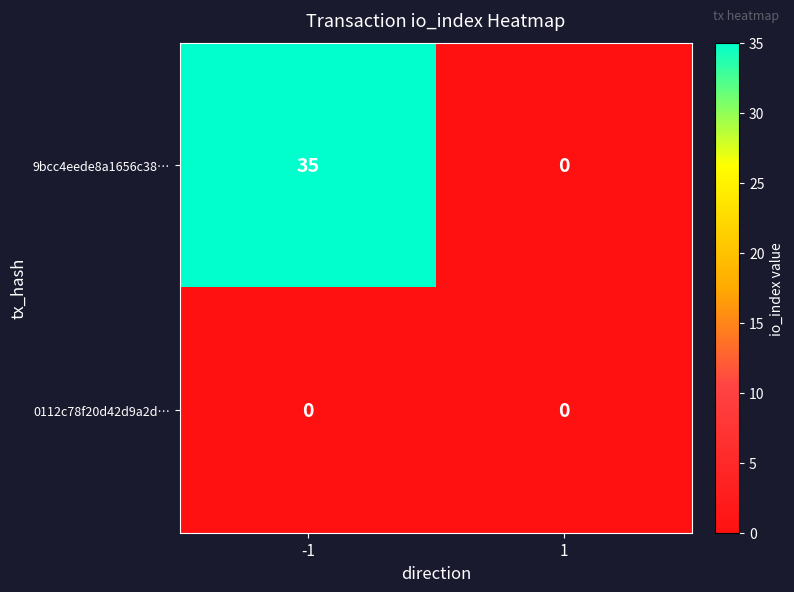

Rank the series by their maximum value, from lowest to highest.

0112c78f20d42d9a2d…, 9bcc4eede8a1656c38…